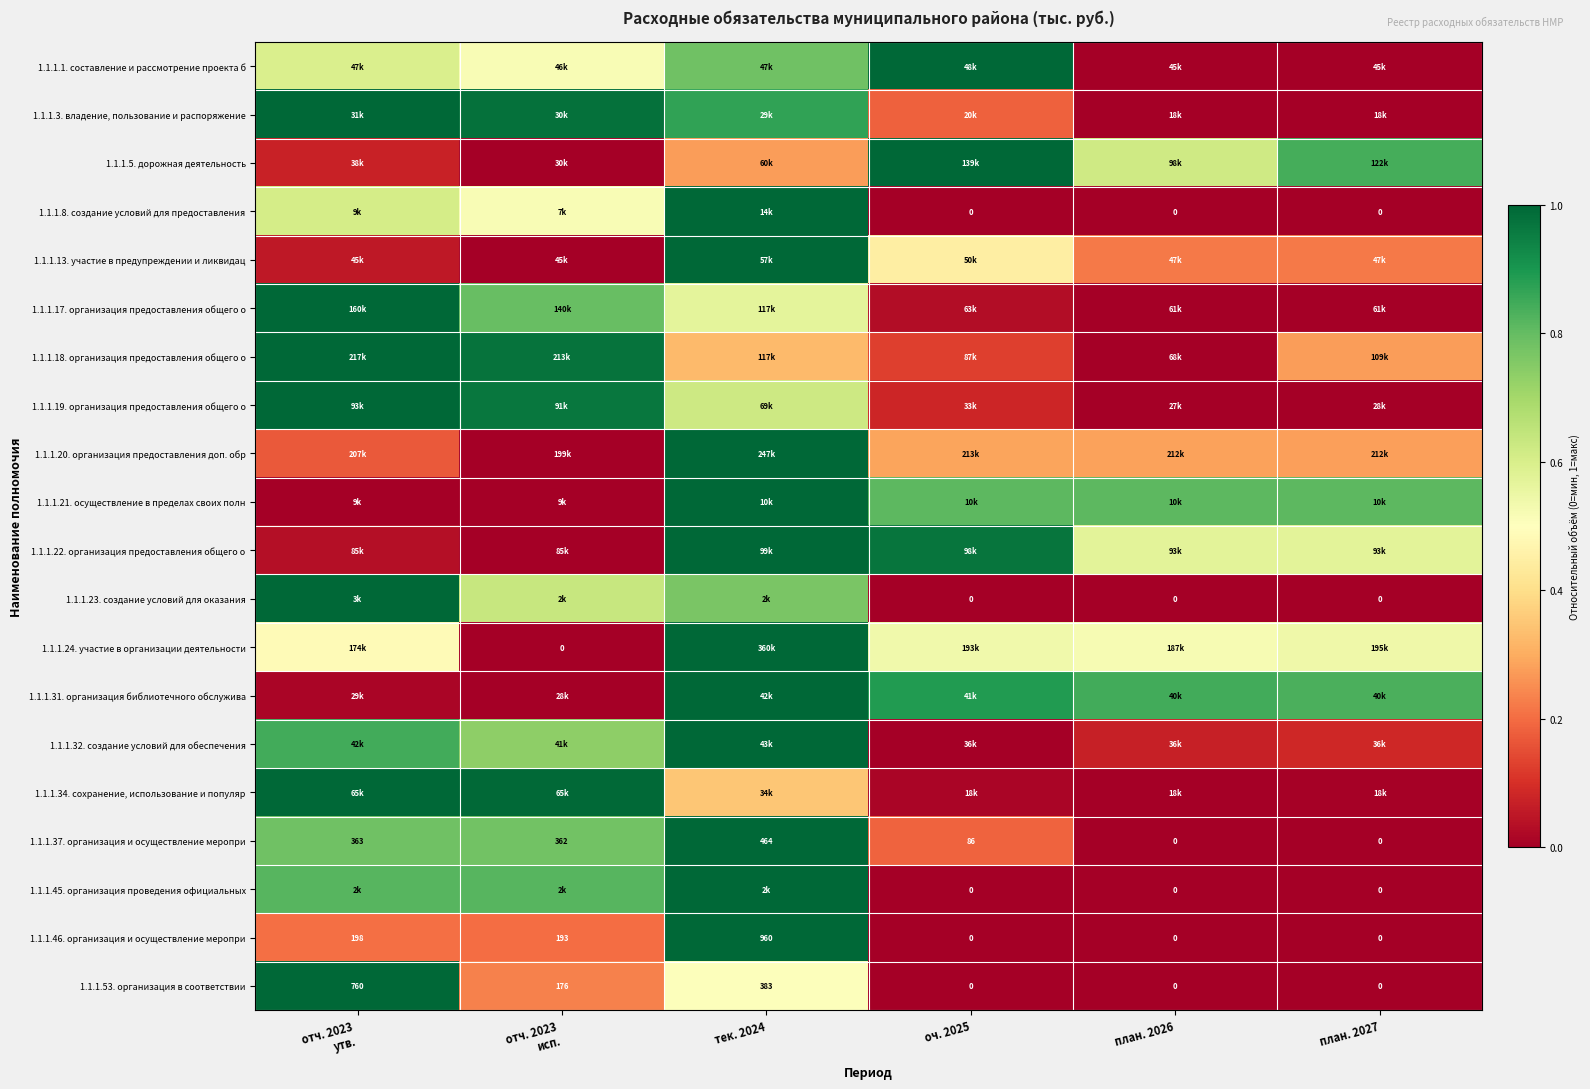

How many data points in 1.1.1.37. организация и осуществление меропри are less than 362?

3